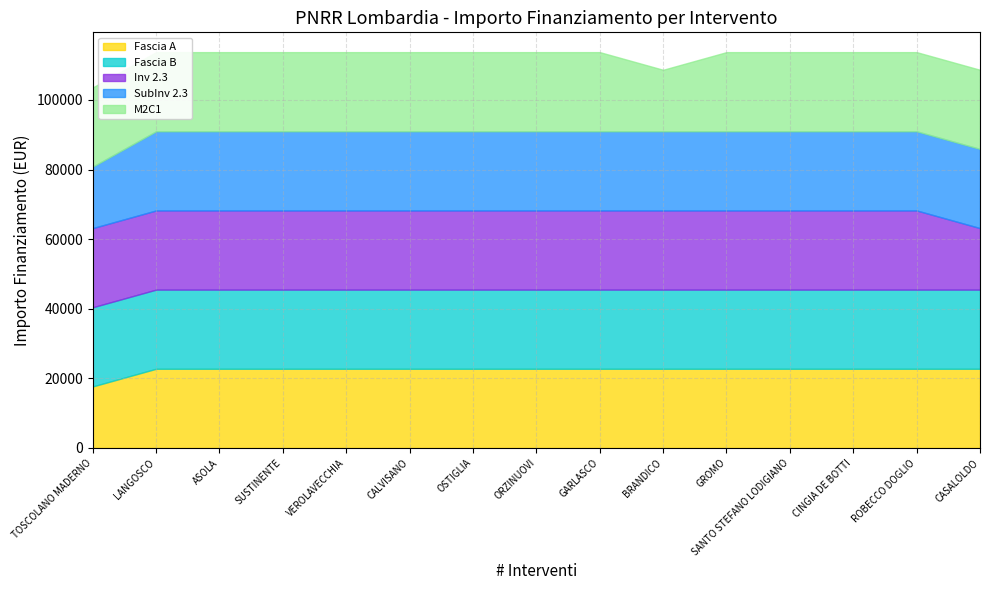

What position from the right is ASOLA?

13